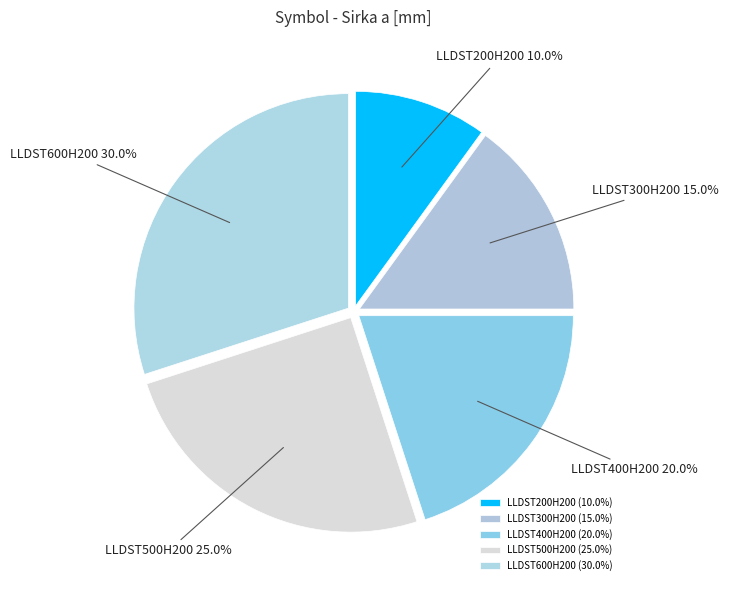

What portion of the pie excludes LLDST600H200?

70.0%